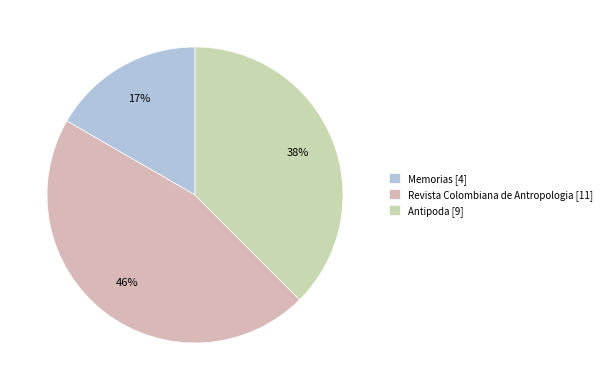

True or false: Revista Colombiana de Antropologia accounts for 46% of the total.

True